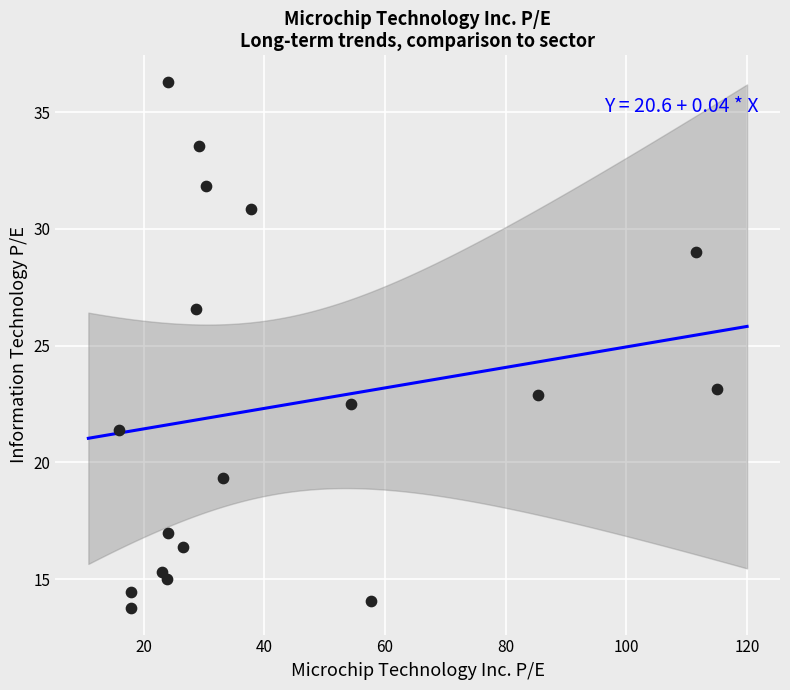

What is the range of X values (max minus min)?

99.1